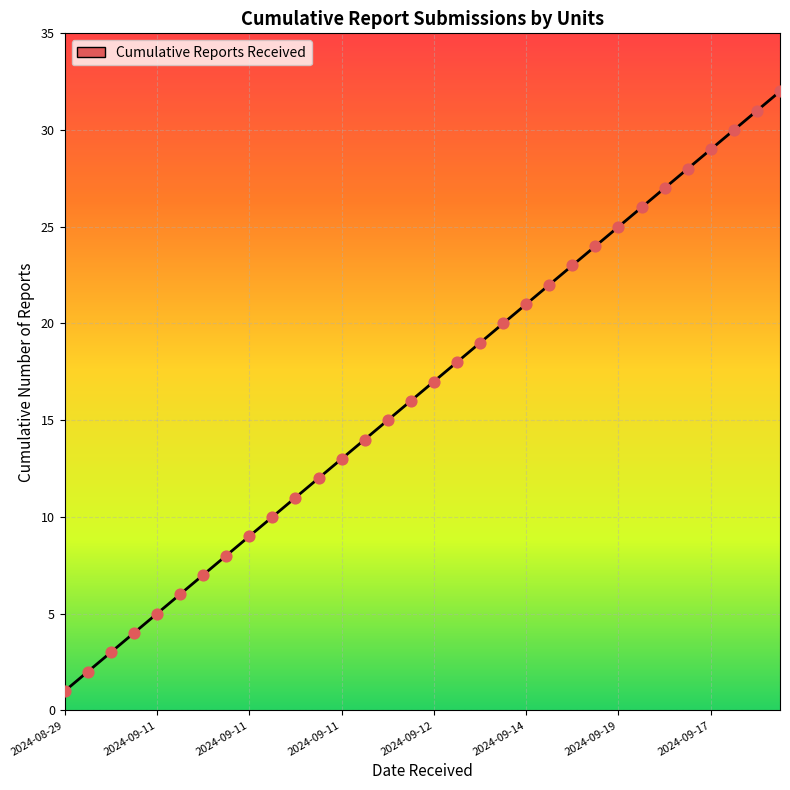

What is the maximum value shown in the chart?

32